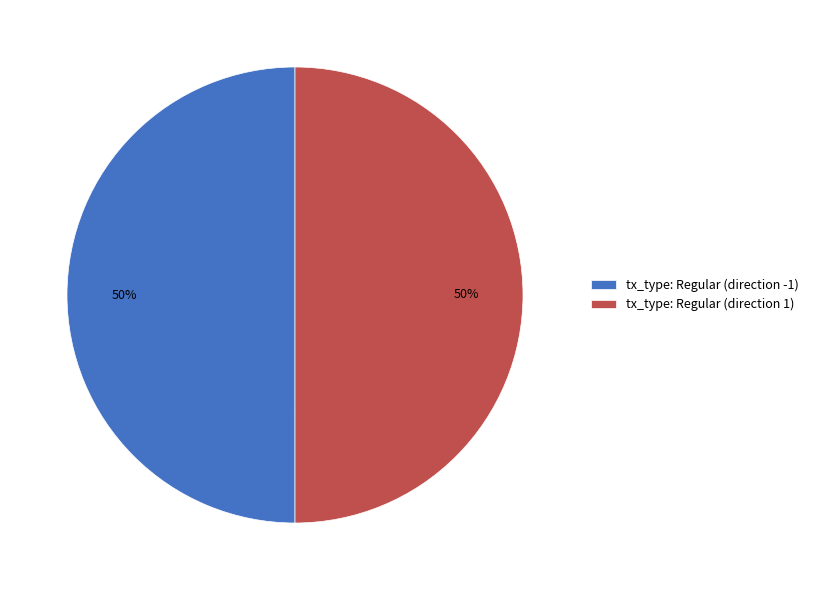

To the nearest percent, what portion does tx_type: Regular (direction 1) represent?

50%